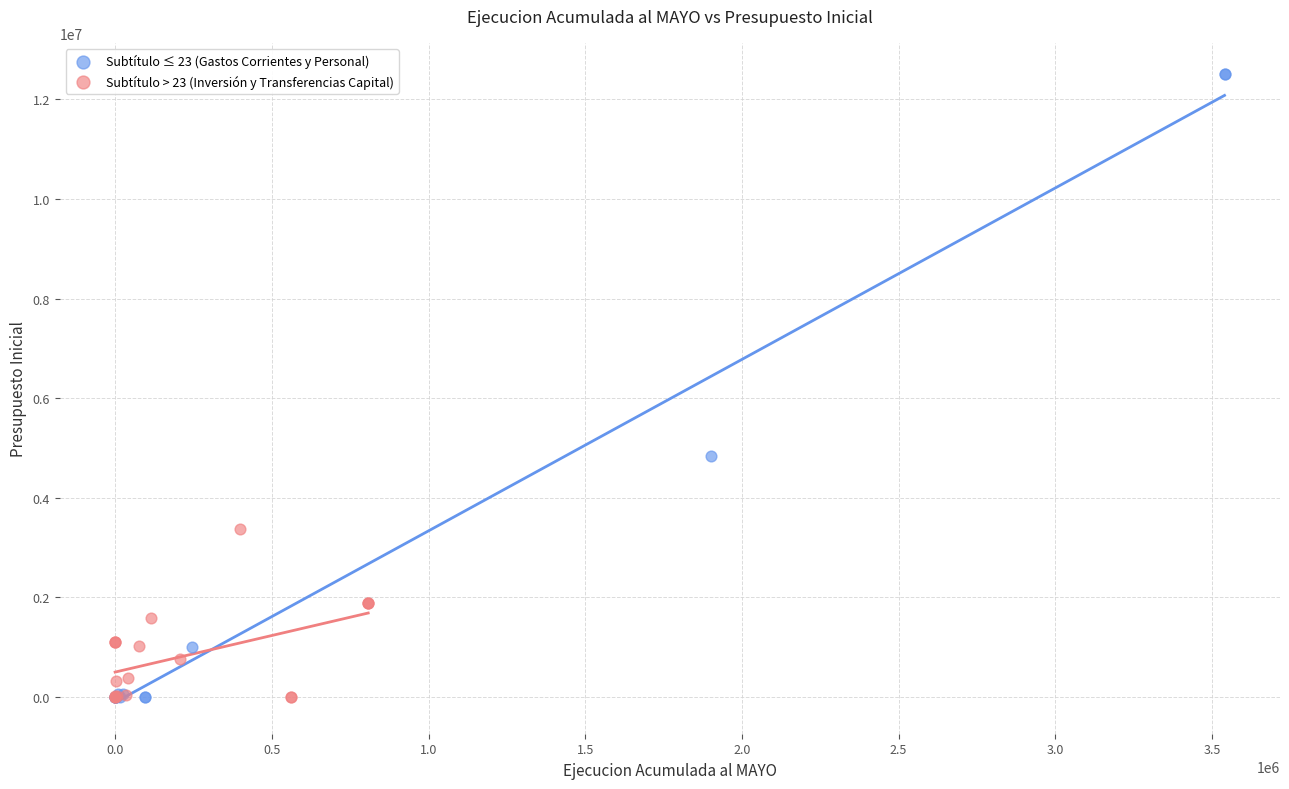

Which series reaches the maximum Y coordinate?

Subtítulo ≤ 23 (Gastos Corrientes y Personal)